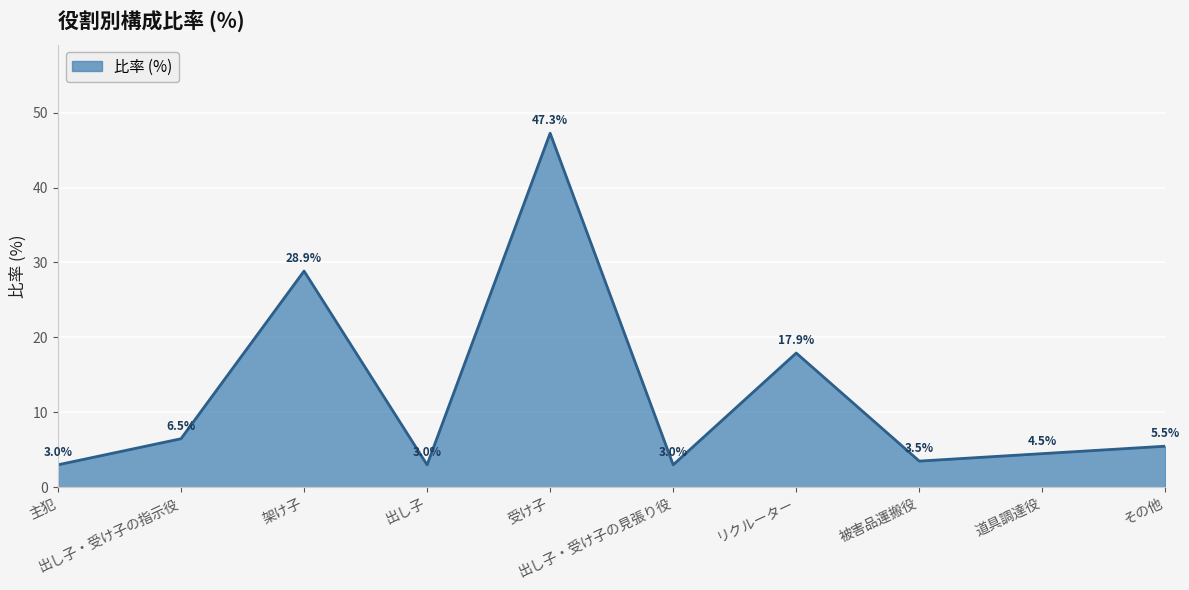

What is the difference between the maximum and minimum values?

44.3